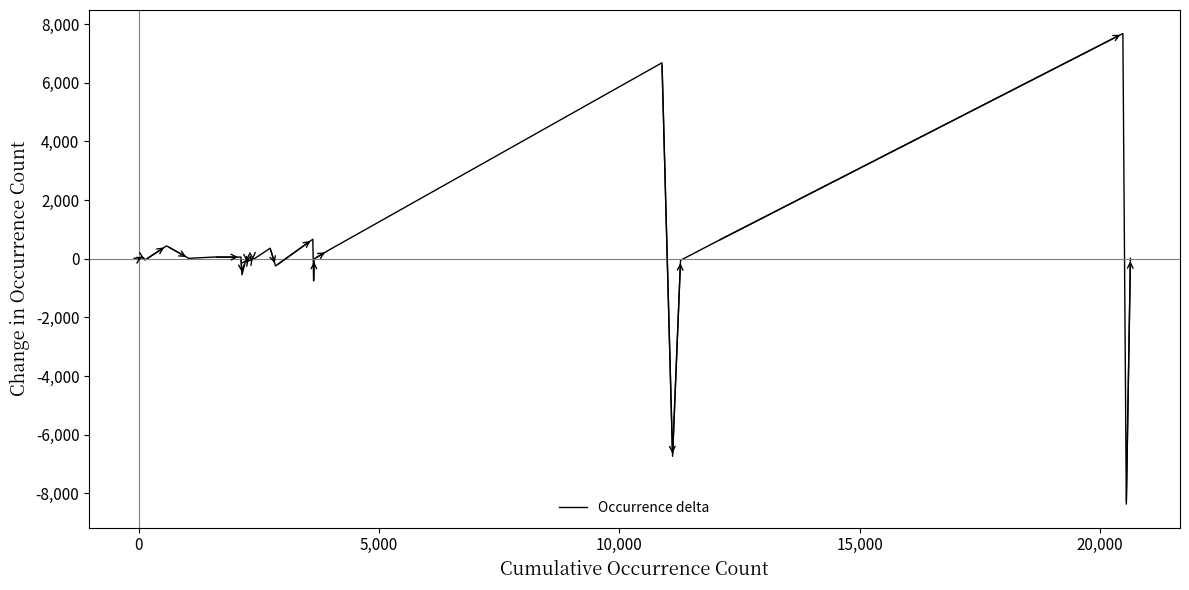

What is the difference between the maximum and second lowest values?

14418